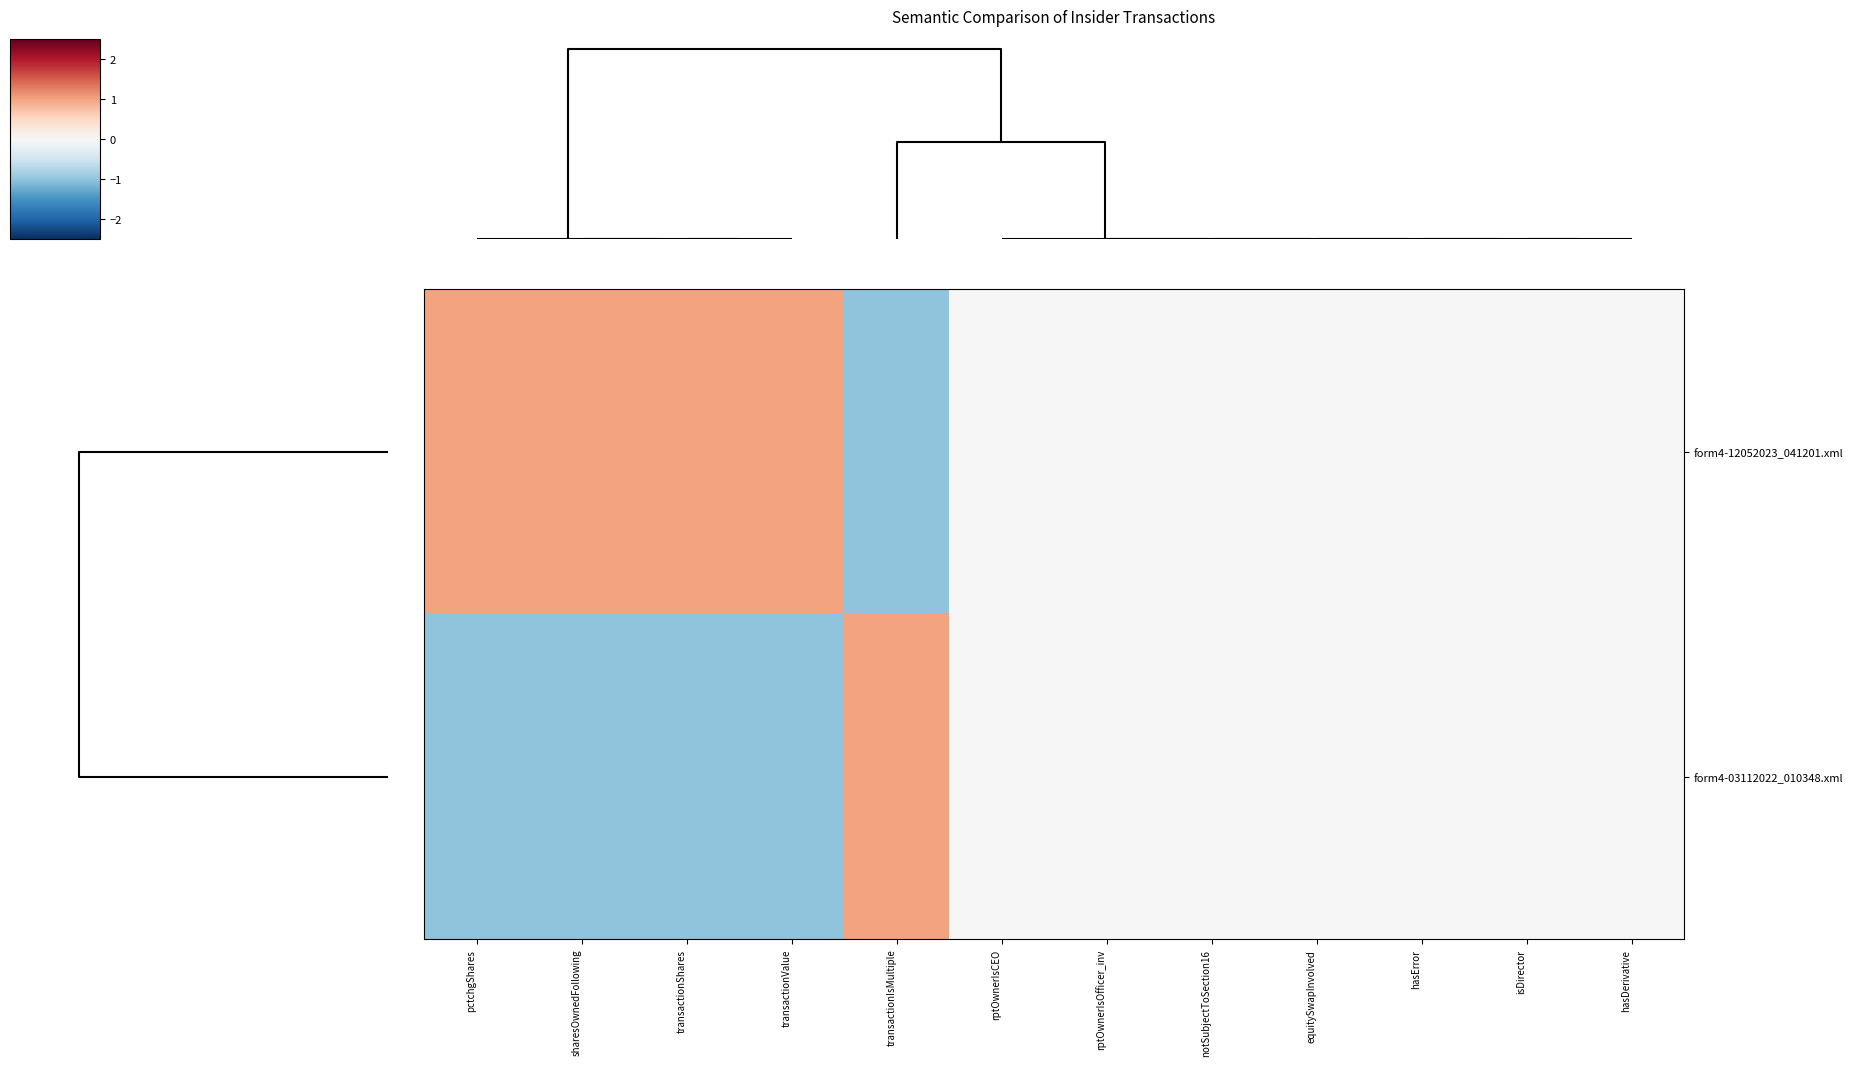

Reading left to right, extract all data points from this chart.

form4-12052023_041201.xml: pctchgShares=1	sharesOwnedFollowing=1	transactionShares=1	transactionValue=1	transactionIsMultiple=-1	rptOwnerIsCEO=0	rptOwnerIsOfficer_inv=0	notSubjectToSection16=0	equitySwapInvolved=0	hasError=0	isDirector=0	hasDerivative=0
form4-03112022_010348.xml: pctchgShares=-1	sharesOwnedFollowing=-1	transactionShares=-1	transactionValue=-1	transactionIsMultiple=1	rptOwnerIsCEO=0	rptOwnerIsOfficer_inv=0	notSubjectToSection16=0	equitySwapInvolved=0	hasError=0	isDirector=0	hasDerivative=0